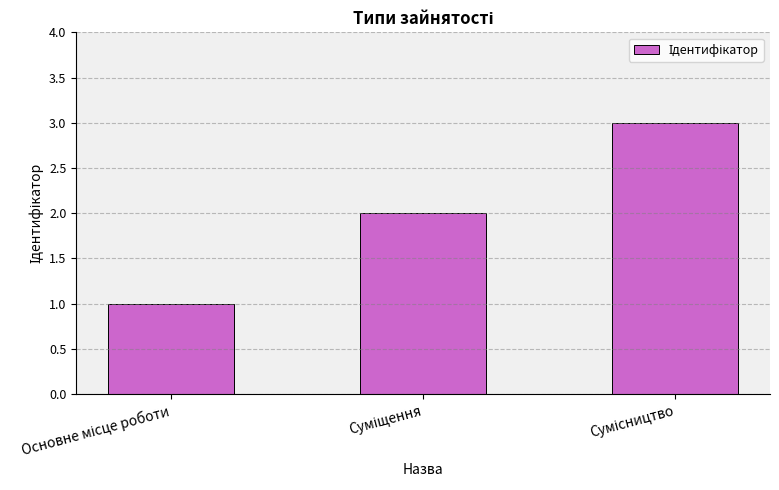

How many values are between 1 and 3?

3